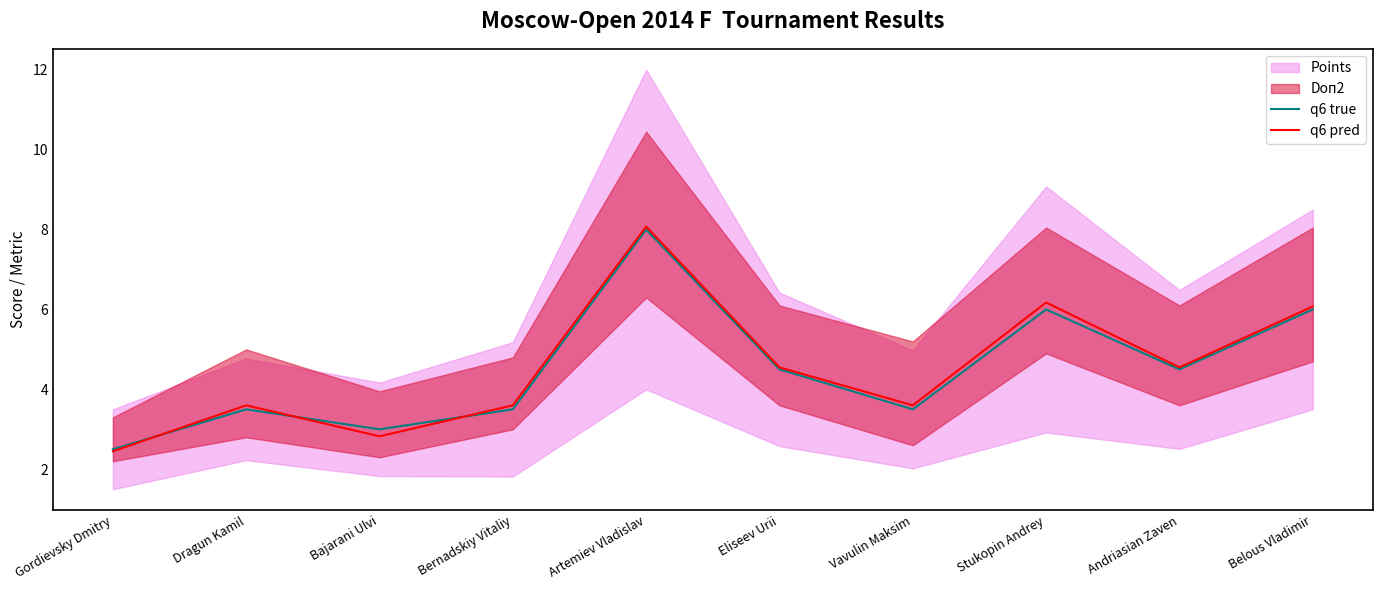

Read the q6 pred value at Belous Vladimir.

6.1